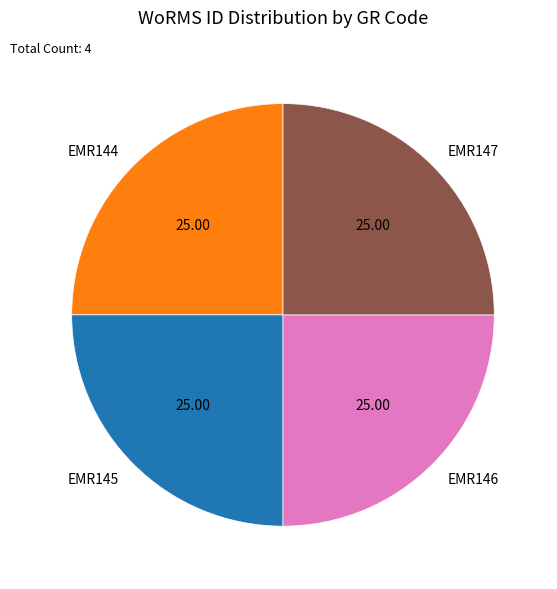

What is the ratio of the value at EMR145 to the value at EMR147?

1.0